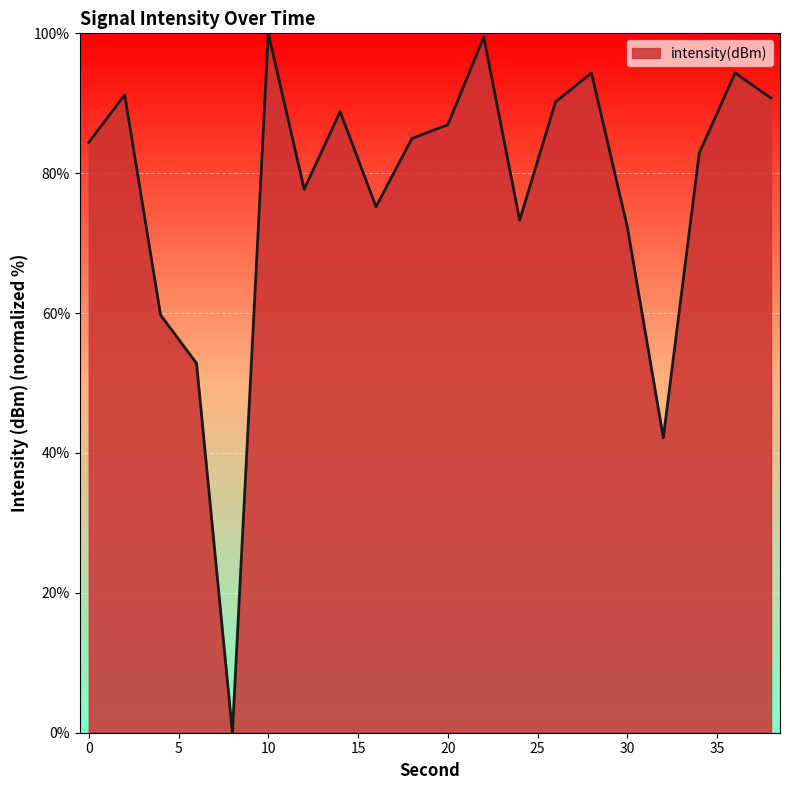

What is the greatest value displayed?

100.0